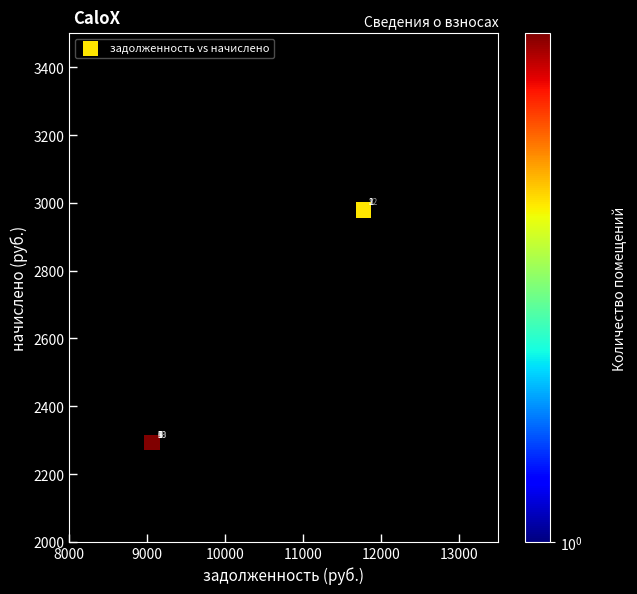

What is the average Y value?

2636.6